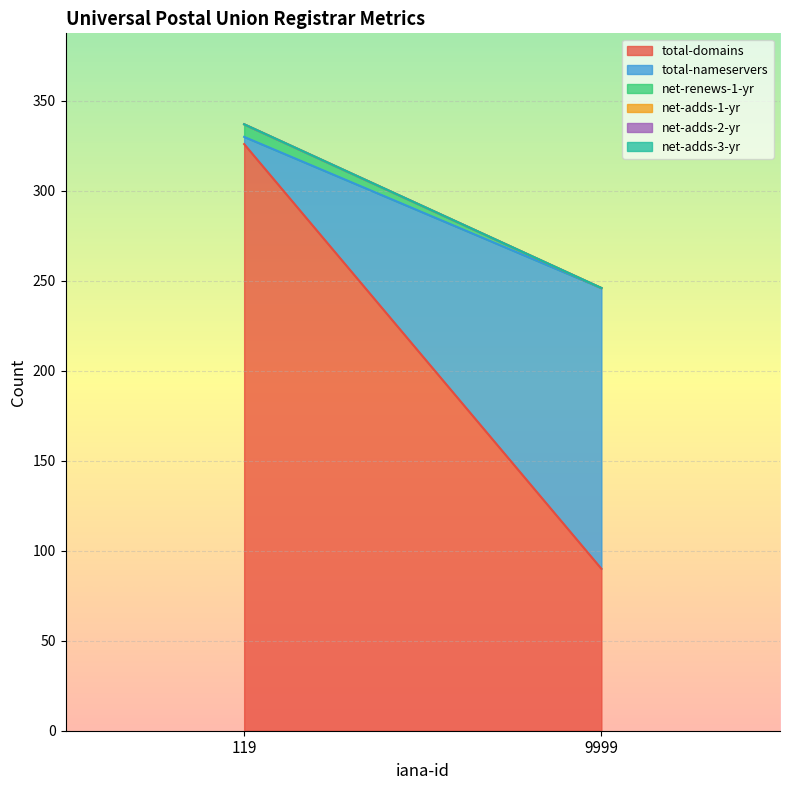

The value of net-adds-1-yr at 9999 is 0. True or false?

True